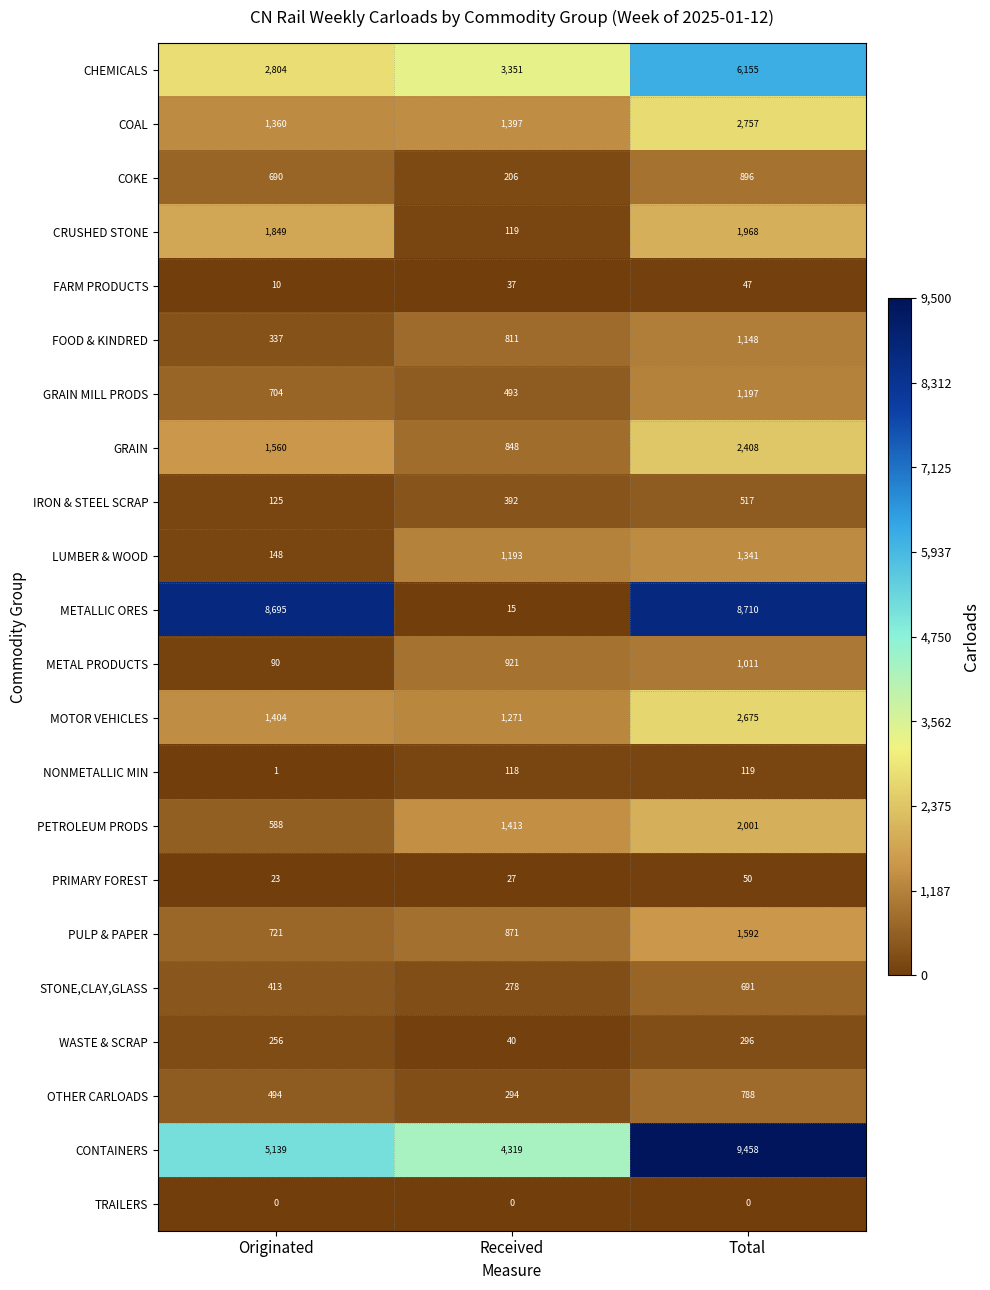

List the series in order of their peak value, lowest first.

TRAILERS, FARM PRODUCTS, PRIMARY FOREST, NONMETALLIC MIN, WASTE & SCRAP, IRON & STEEL SCRAP, STONE,CLAY,GLASS, OTHER CARLOADS, COKE, METAL PRODUCTS, FOOD & KINDRED, GRAIN MILL PRODS, LUMBER & WOOD, PULP & PAPER, CRUSHED STONE, PETROLEUM PRODS, GRAIN, MOTOR VEHICLES, COAL, CHEMICALS, METALLIC ORES, CONTAINERS